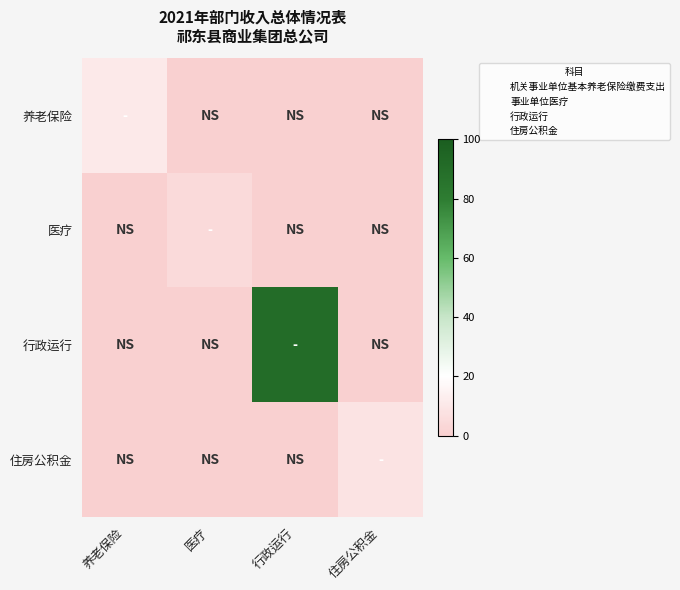

Reading left to right, extract all data points from this chart.

养老保险: 养老保险=11.2	医疗=0.0	行政运行=0.0	住房公积金=0.0
医疗: 养老保险=0.0	医疗=4.3	行政运行=0.0	住房公积金=0.0
行政运行: 养老保险=0.0	医疗=0.0	行政运行=90.5	住房公积金=0.0
住房公积金: 养老保险=0.0	医疗=0.0	行政运行=0.0	住房公积金=8.4